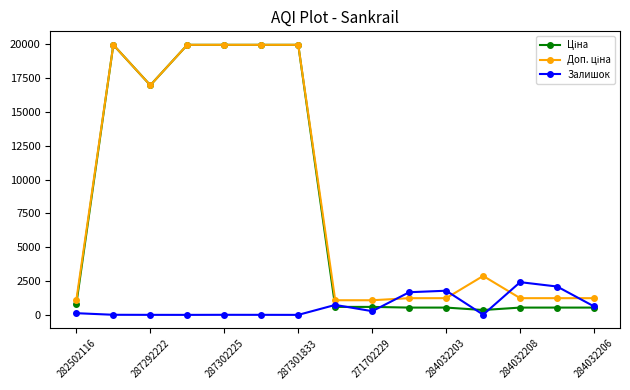

True or false: Залишок has more than 0 interior local peaks.

True